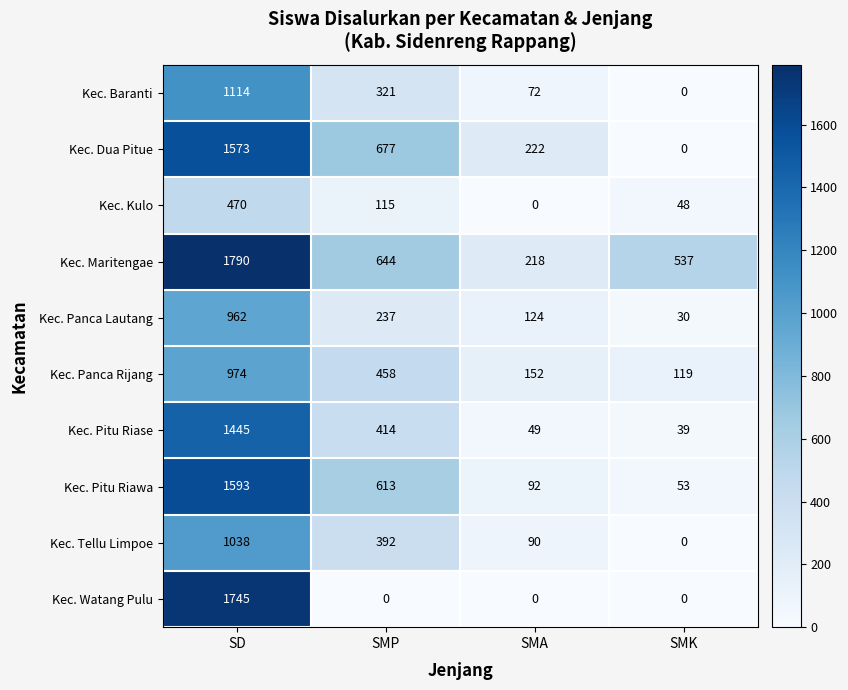

The value of Kec. Pitu Riase at SMA is 49. True or false?

True